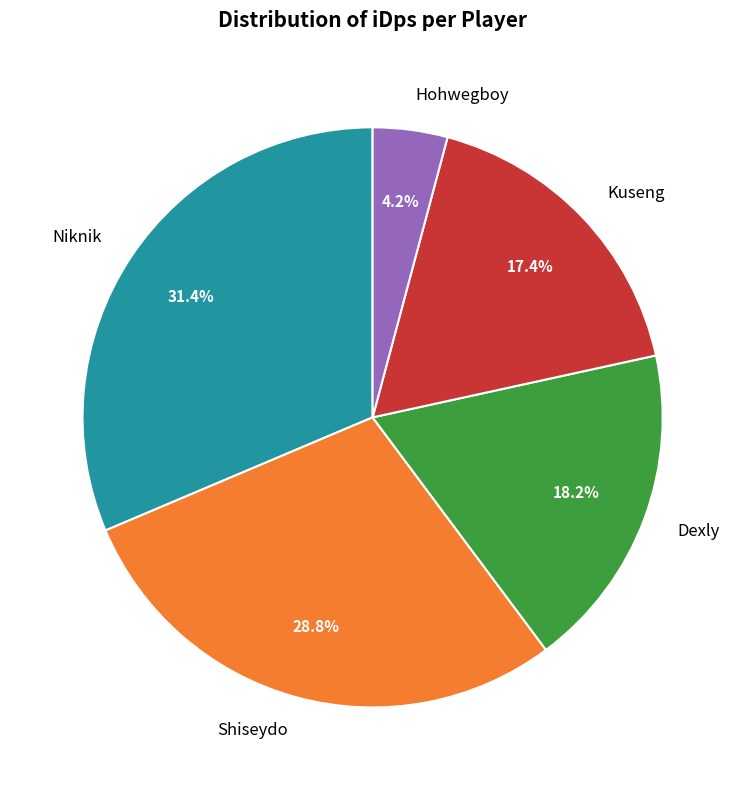

True or false: Kuseng accounts for 17% of the total.

True